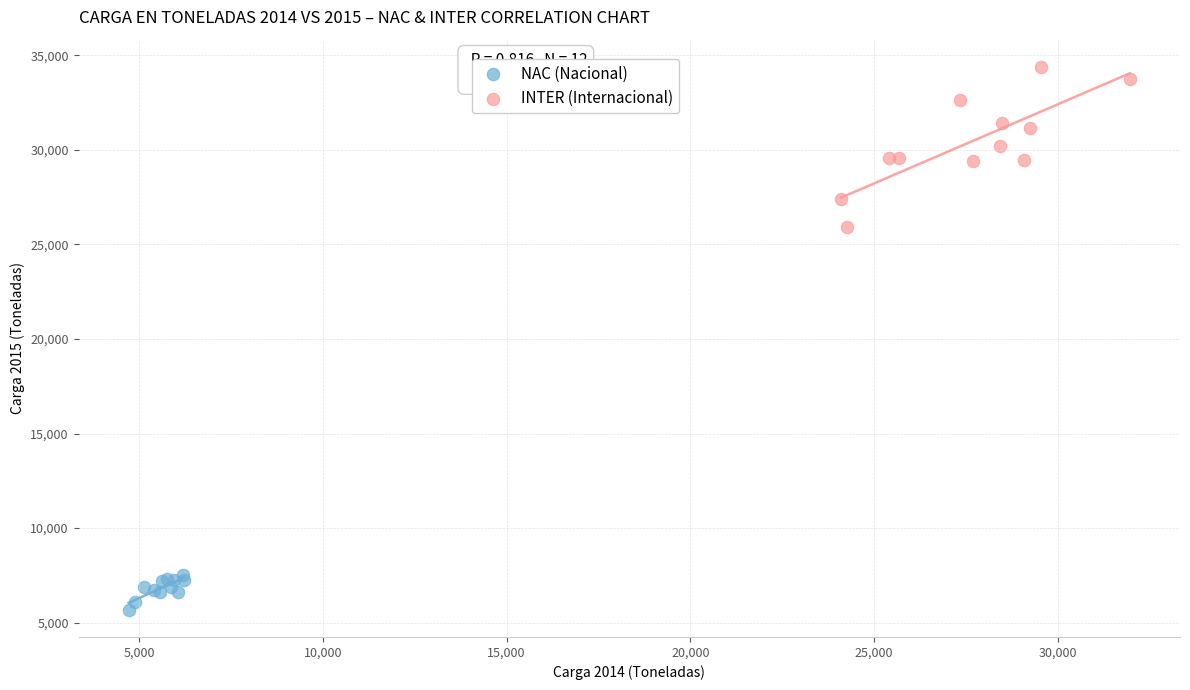

What are all the series names shown in the legend?

NAC (Nacional), INTER (Internacional)